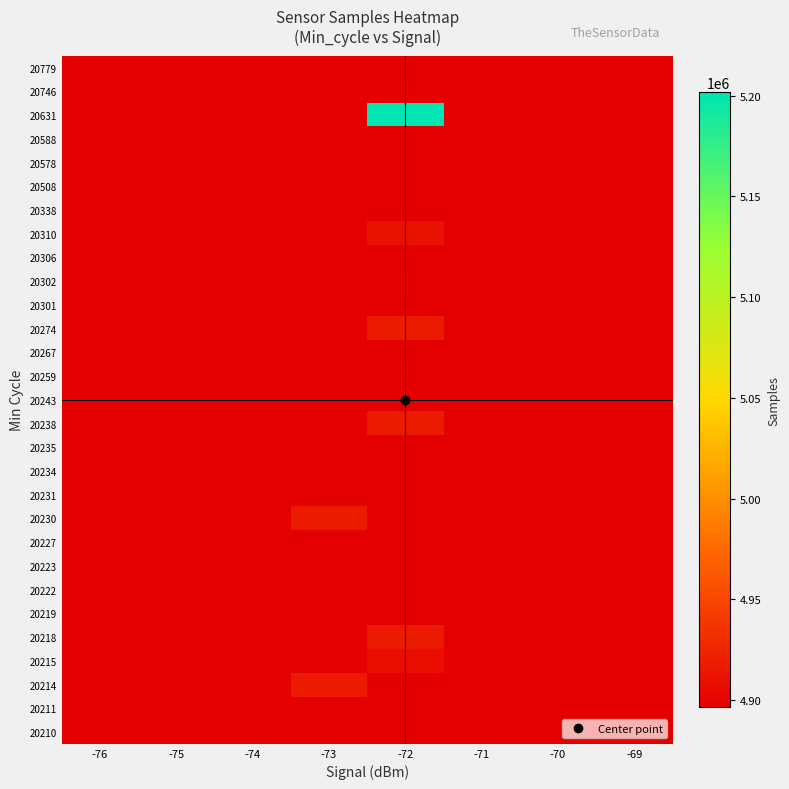

At which category is the sum across all series the highest?

-72